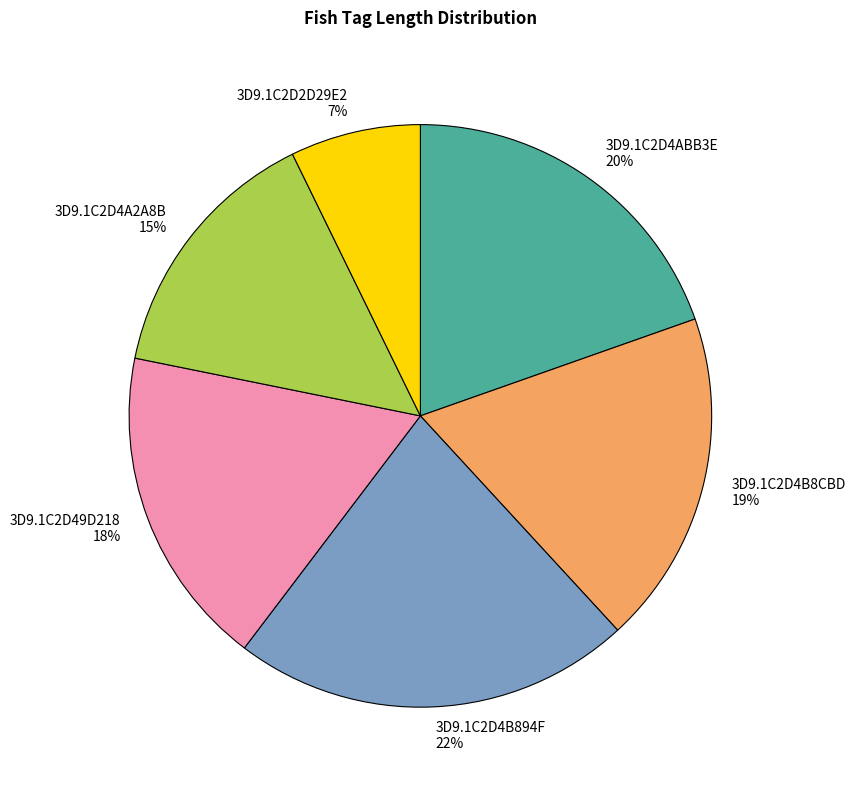

Which category has the biggest portion of the pie?

3D9.1C2D4B894F